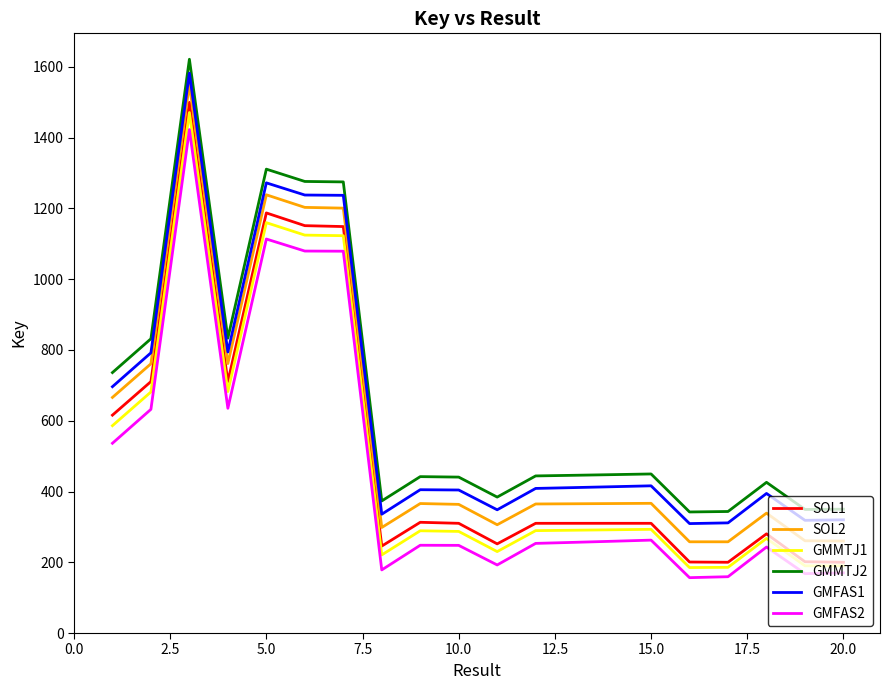

What is the maximum value for SOL2?

1550.6